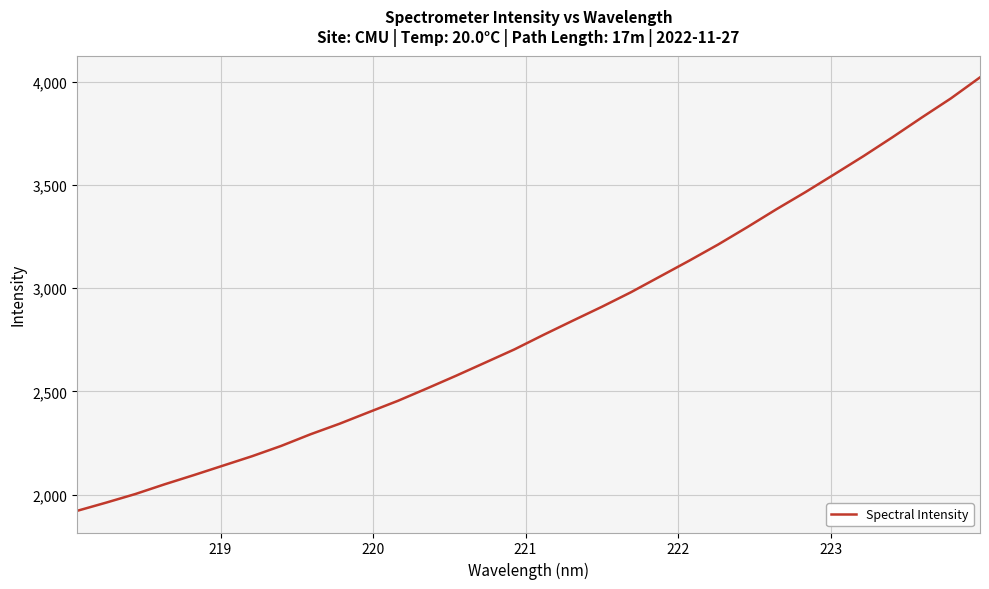

What is the difference between the maximum and minimum values?

2100.2